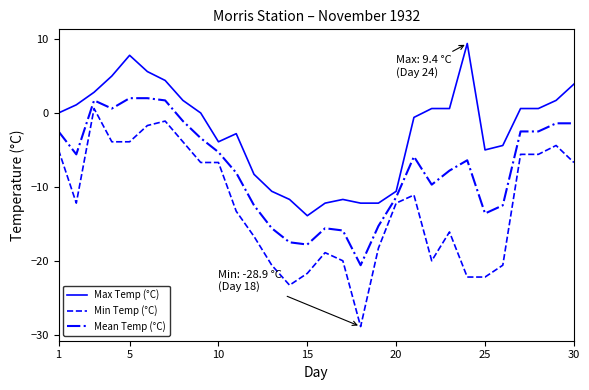

What is the minimum value shown in the chart?

-28.9